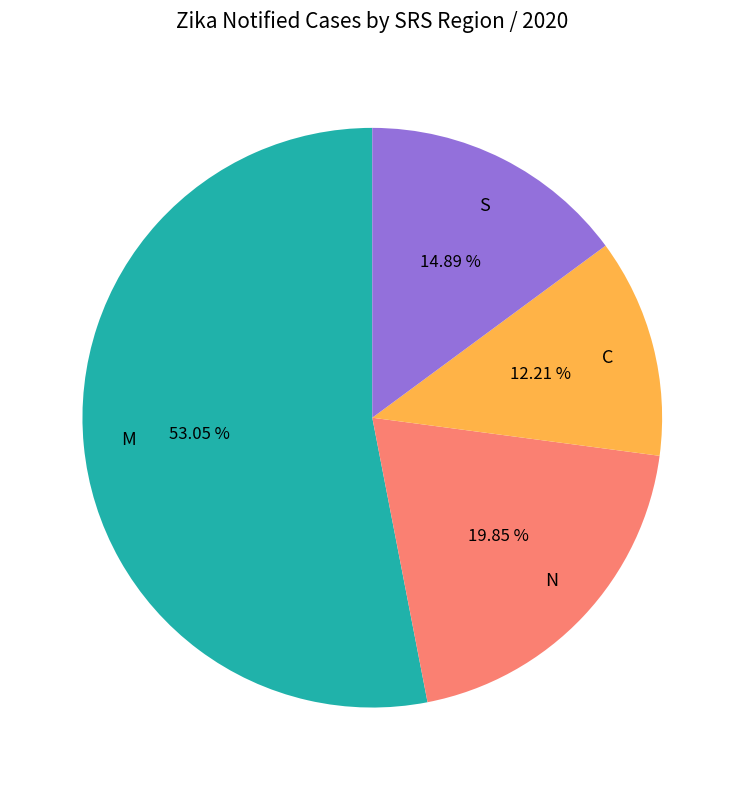

Combined, do S and N account for over 50%?

No